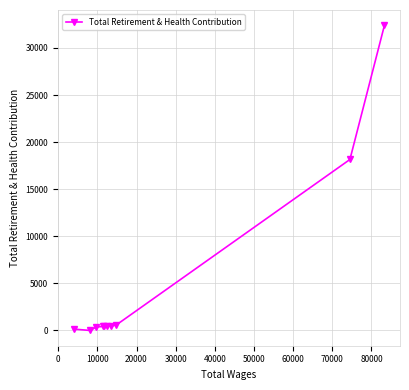

What is the average value?

5348